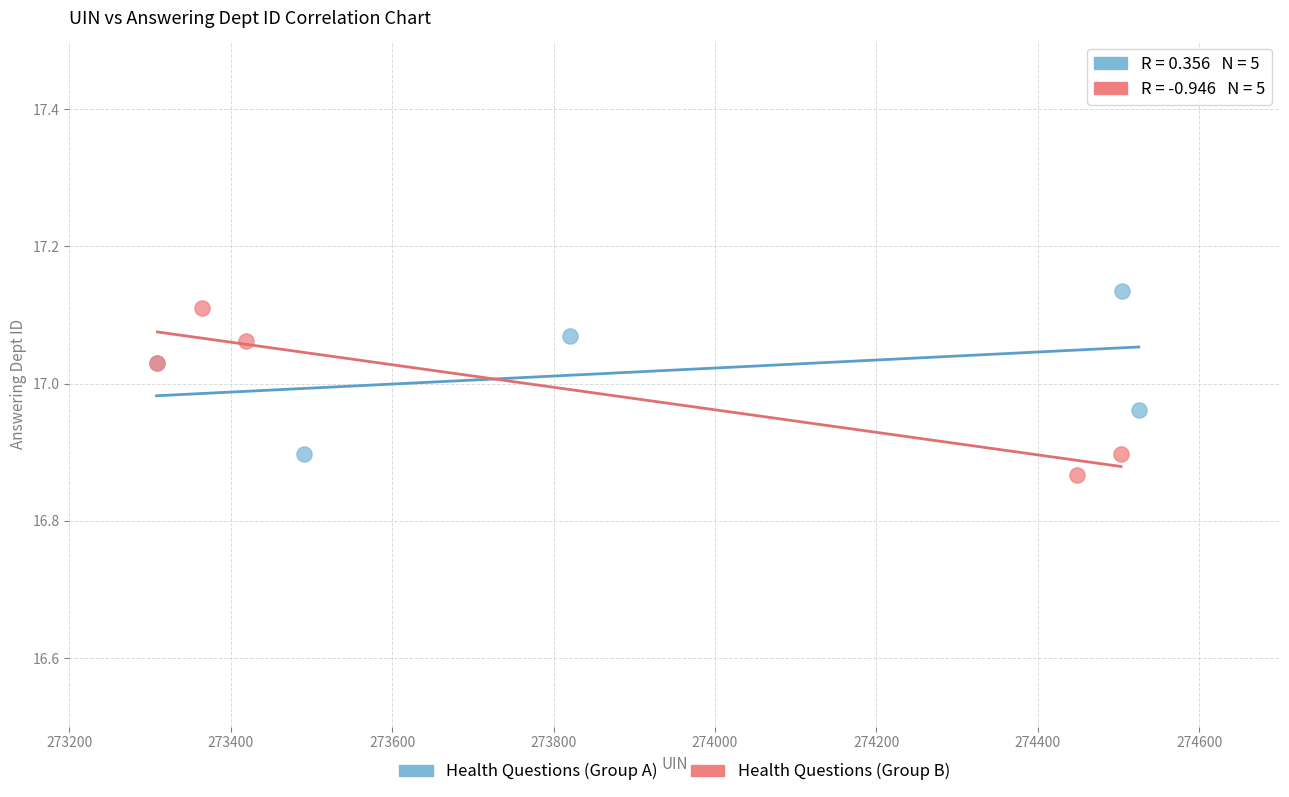

Which series contains the highest Y value?

Health Questions (Group A)